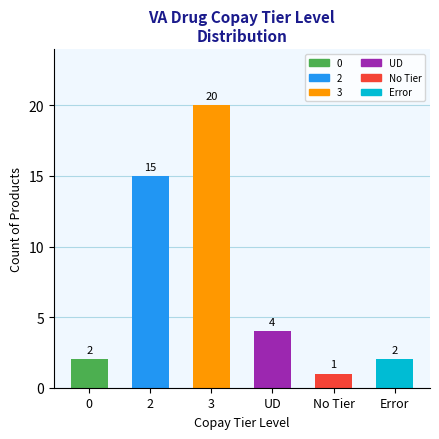

What is the sum of the values at UD and 3?

24